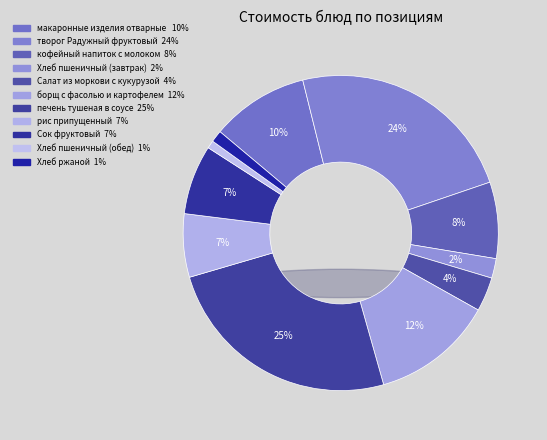

To the nearest percent, what is the difference between the Салат из моркови с кукурузой and Хлеб пшеничный (обед) slice percentages?

3%